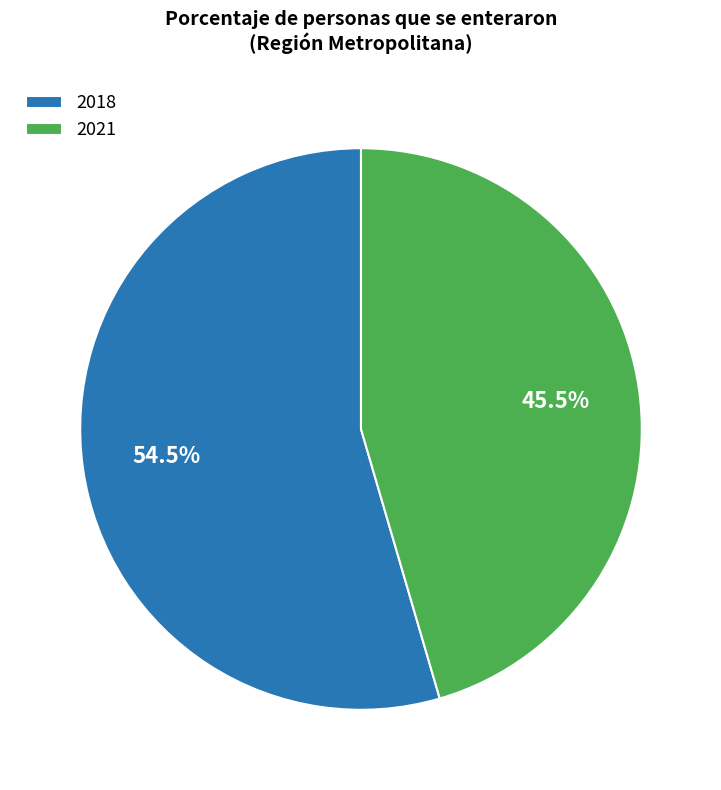

Approximately how many times larger is the value at 2018 compared to 2021?

1.2